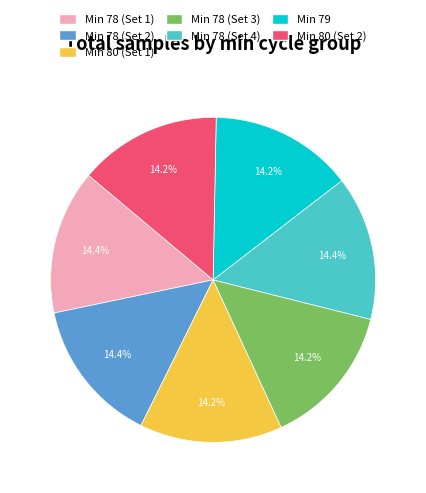

What is the ratio of the value at Min 78 (Set 1) to the value at Min 80 (Set 1)?

1.0